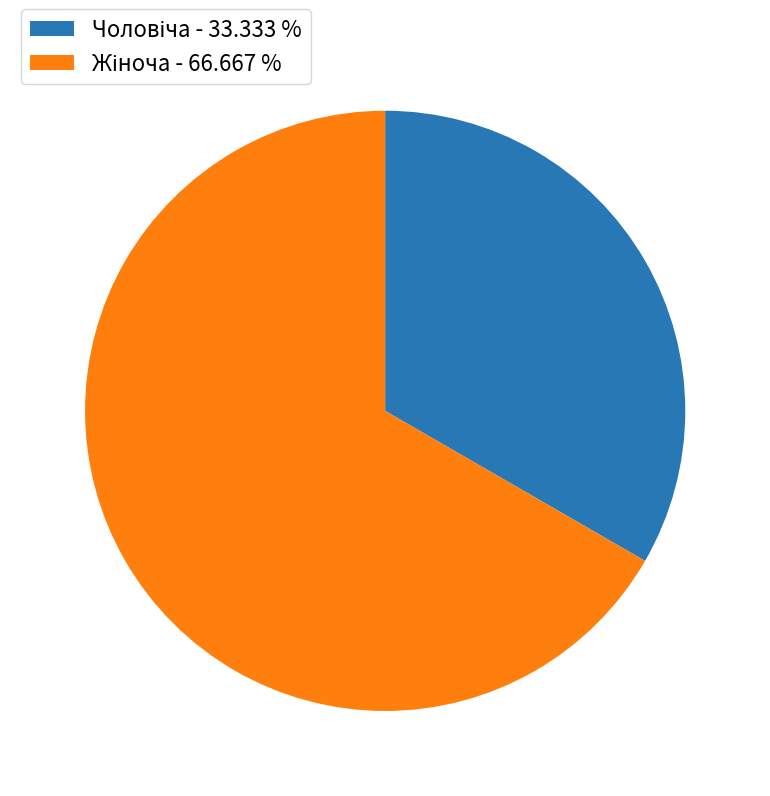

Is there any slice that represents more than half of the pie?

Yes